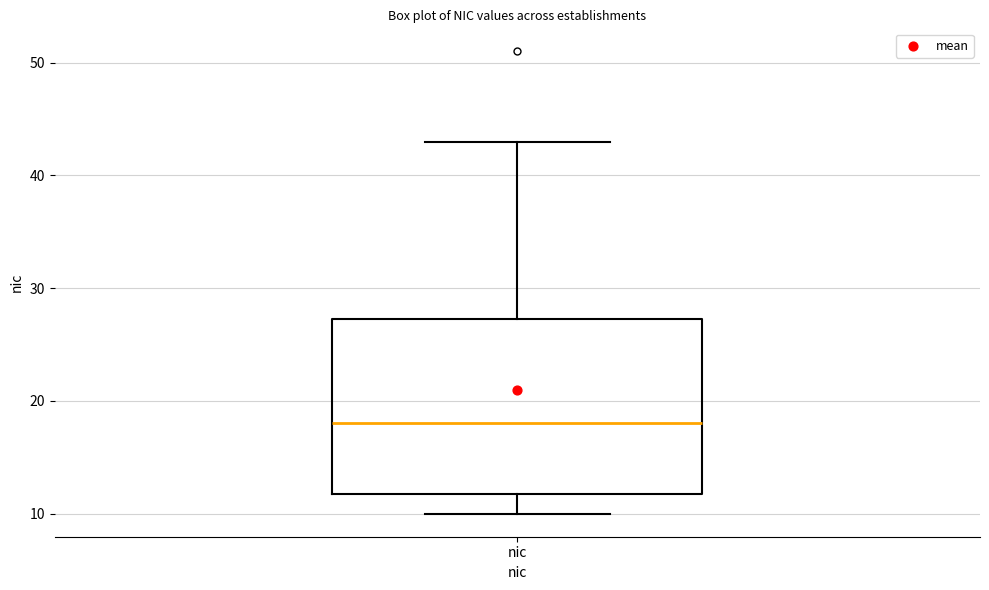

Where is the lower edge of the box for nic on the y-axis? The values are not printed on the chart, so give them approximately, as read against the axis.

12